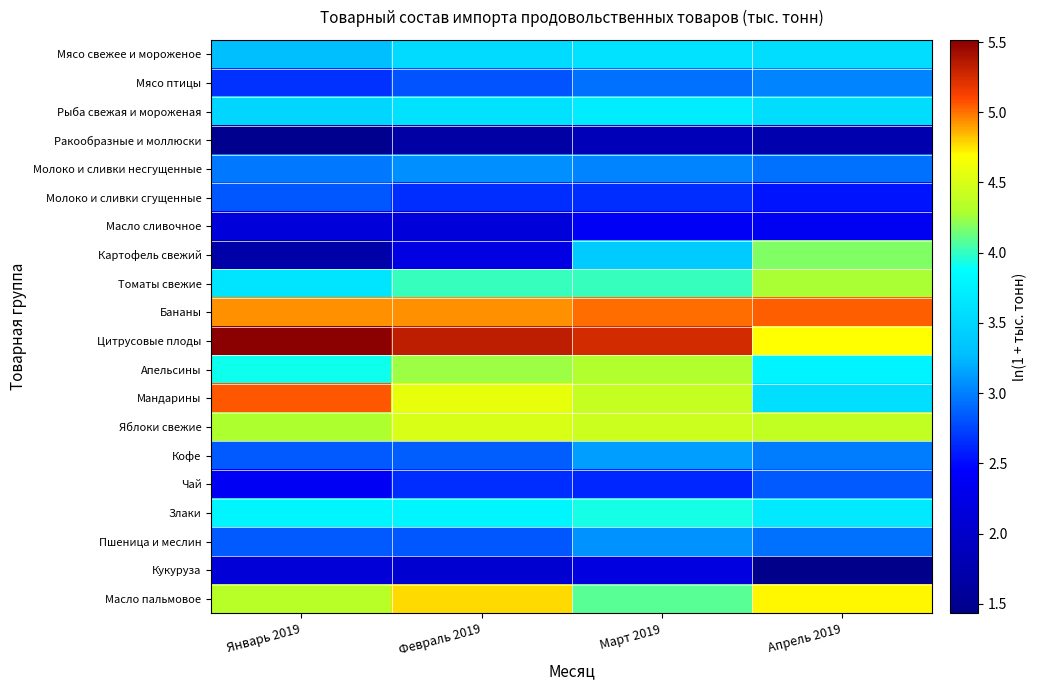

How many data points does each series have?

4